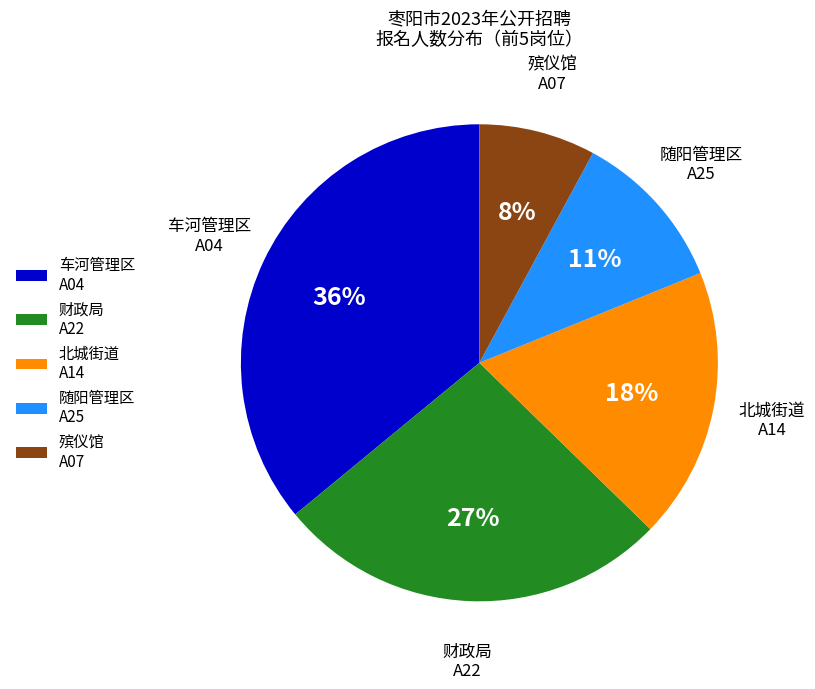

How many slices are in this pie chart?

5